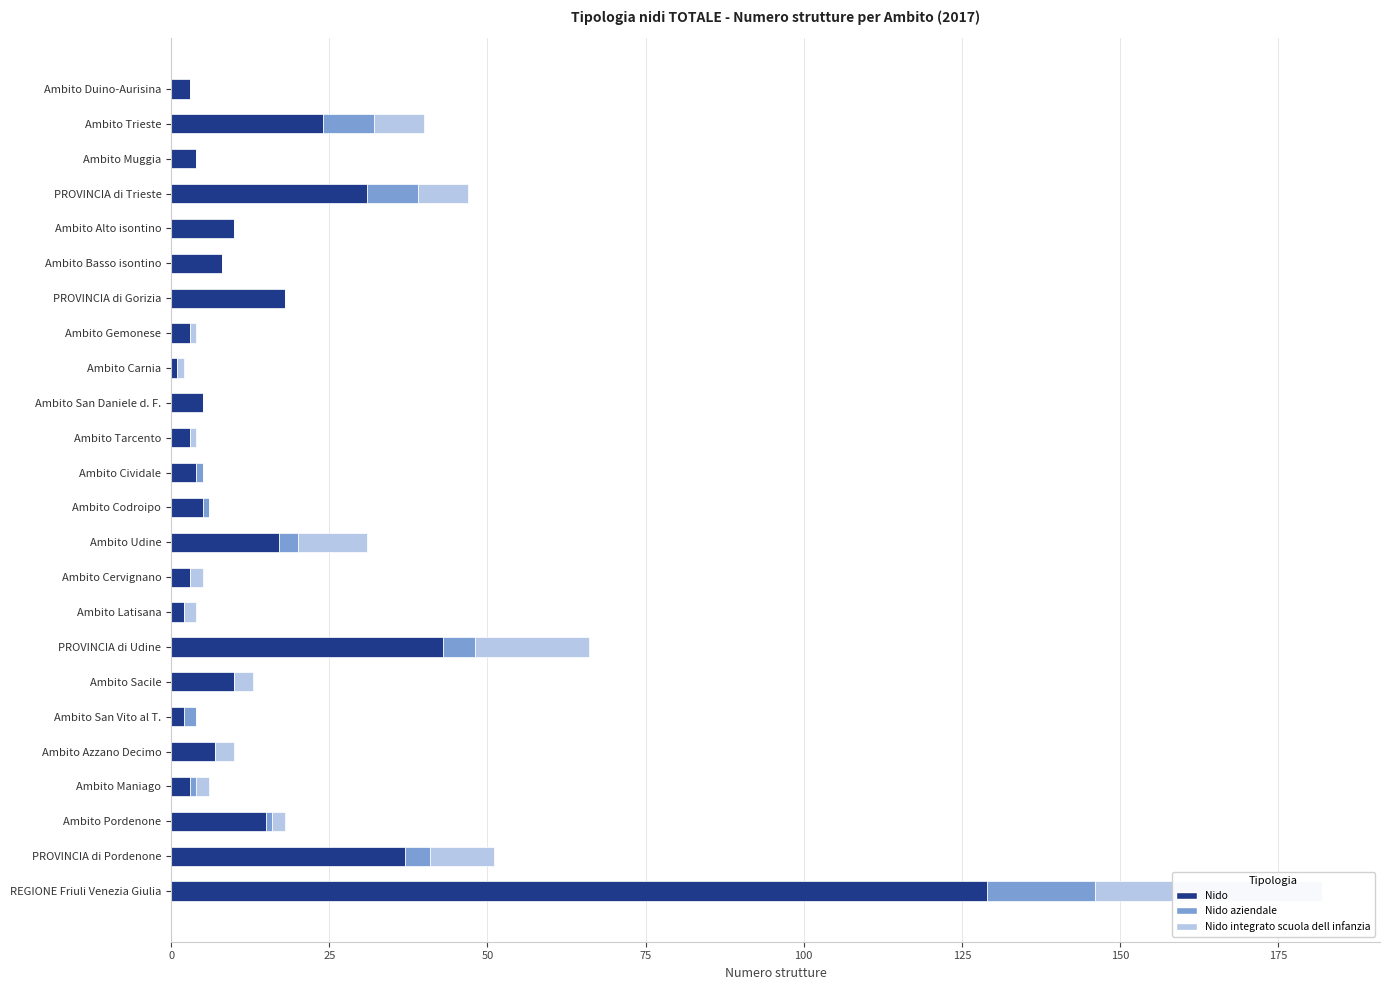

Is the value of Nido aziendale at PROVINCIA di Pordenone greater than the value of Nido integrato scuola dell infanzia at PROVINCIA di Trieste?

No